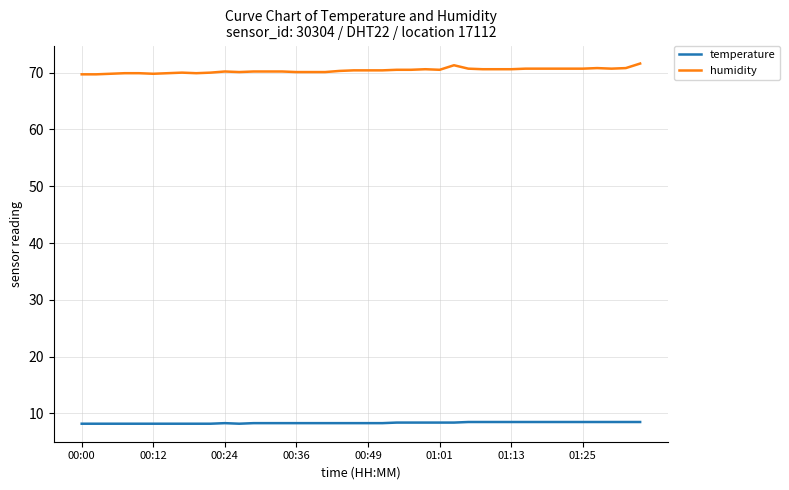

What is the smallest value displayed?

8.2